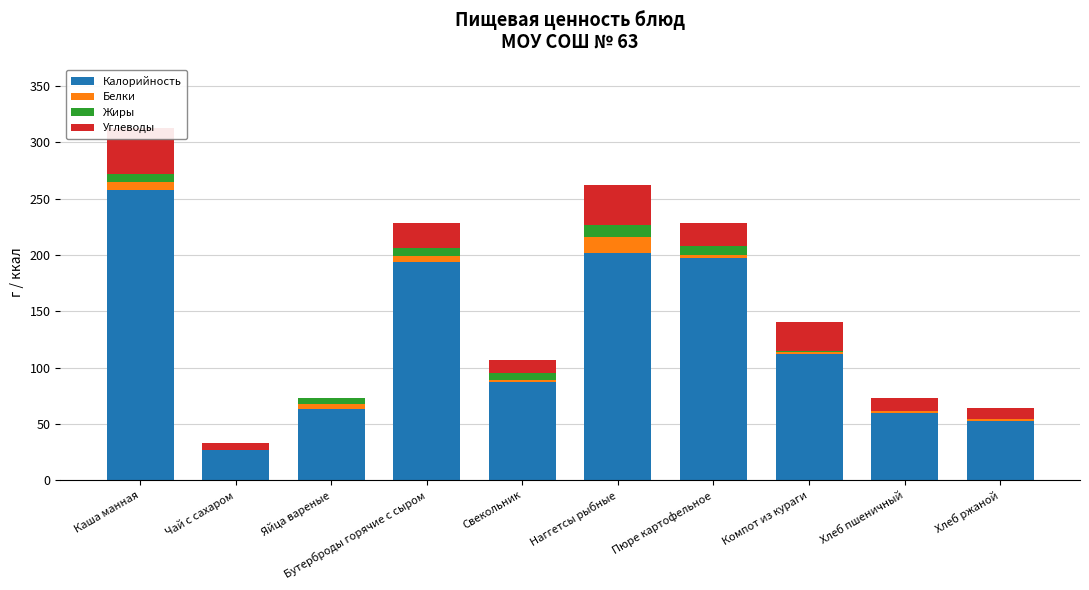

Reading left to right, transcribe all the data shown in this chart.

Калорийность: Каша манная=257.3	Чай с сахаром=26.8	Яйца вареные=63.0	Бутерброды горячие с сыром=193.9	Свекольник=87.1	Наггетсы рыбные=202.0	Пюре картофельное=197.2	Компот из кураги=112.4	Хлеб пшеничный=59.7	Хлеб ржаной=52.2
Белки: Каша манная=7.8	Чай с сахаром=0.2	Яйца вареные=5.1	Бутерброды горячие с сыром=5.1	Свекольник=1.8	Наггетсы рыбные=14.2	Пюре картофельное=3.1	Компот из кураги=1.9	Хлеб пшеничный=2.0	Хлеб ржаной=2.0
Жиры: Каша манная=7.0	Чай с сахаром=0.0	Яйца вареные=4.6	Бутерброды горячие с сыром=7.0	Свекольник=5.9	Наггетсы рыбные=10.7	Пюре картофельное=7.8	Компот из кураги=0.1	Хлеб пшеничный=0.3	Хлеб ржаной=0.4
Углеводы: Каша манная=40.6	Чай с сахаром=6.5	Яйца вареные=0.3	Бутерброды горячие с сыром=22.4	Свекольник=11.5	Наггетсы рыбные=35.2	Пюре картофельное=20.4	Компот из кураги=25.9	Хлеб пшеничный=11.4	Хлеб ржаной=10.0